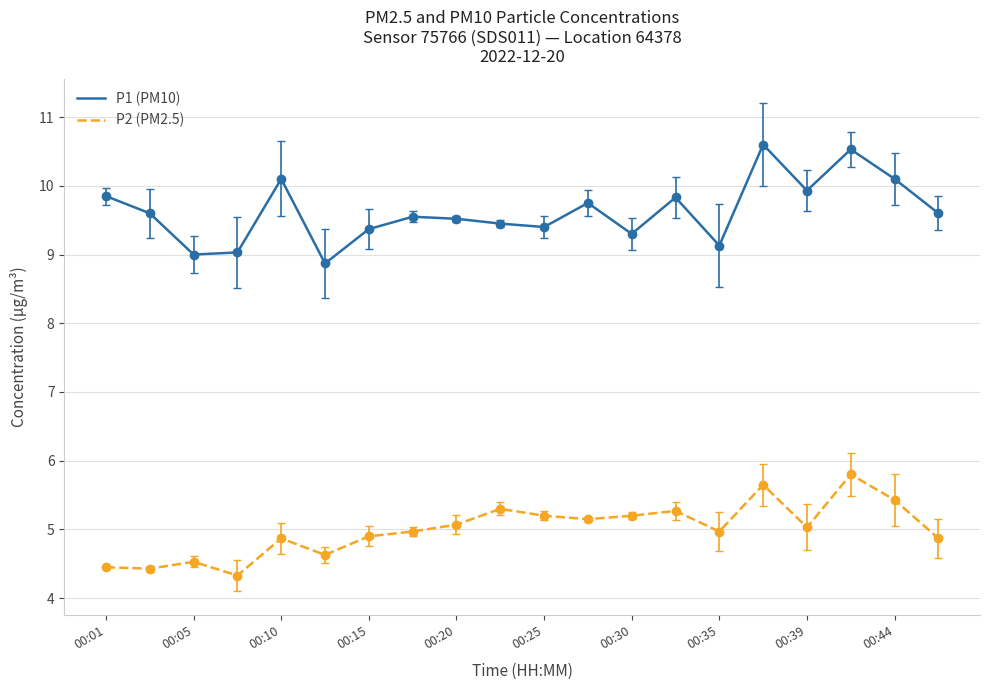

List the series in order of their peak value, lowest first.

P2 (PM2.5), P1 (PM10)